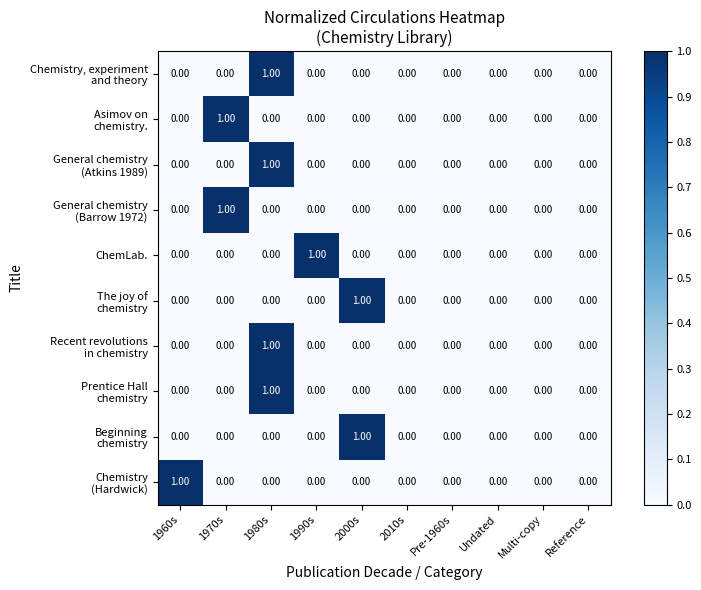

At which category is the sum across all series the highest?

1980s